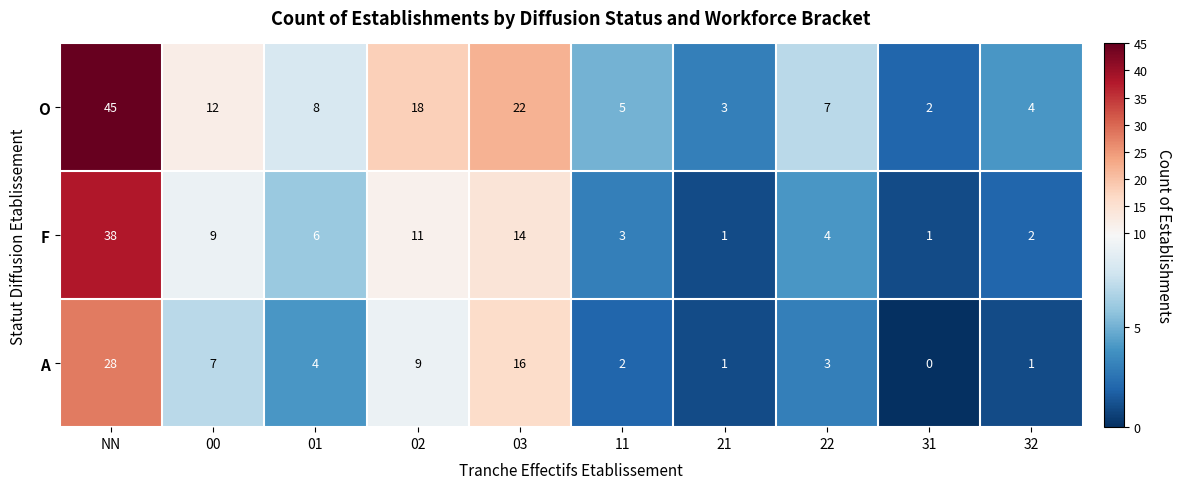

At how many categories does at least one series exceed 1?

10